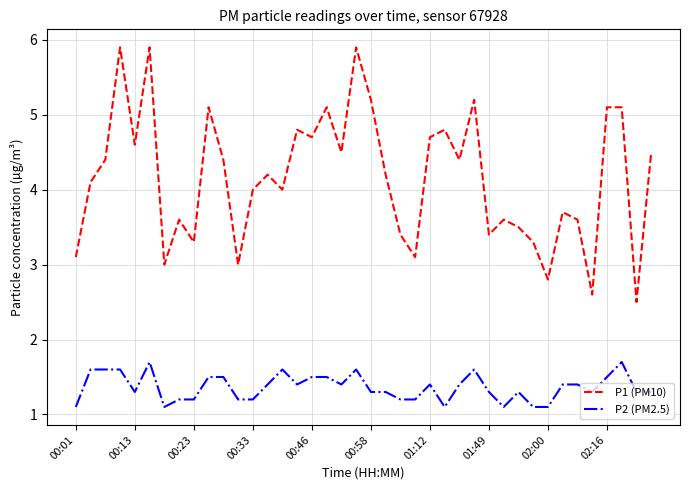

What is the average value of the P2 (PM2.5) series?

1.4